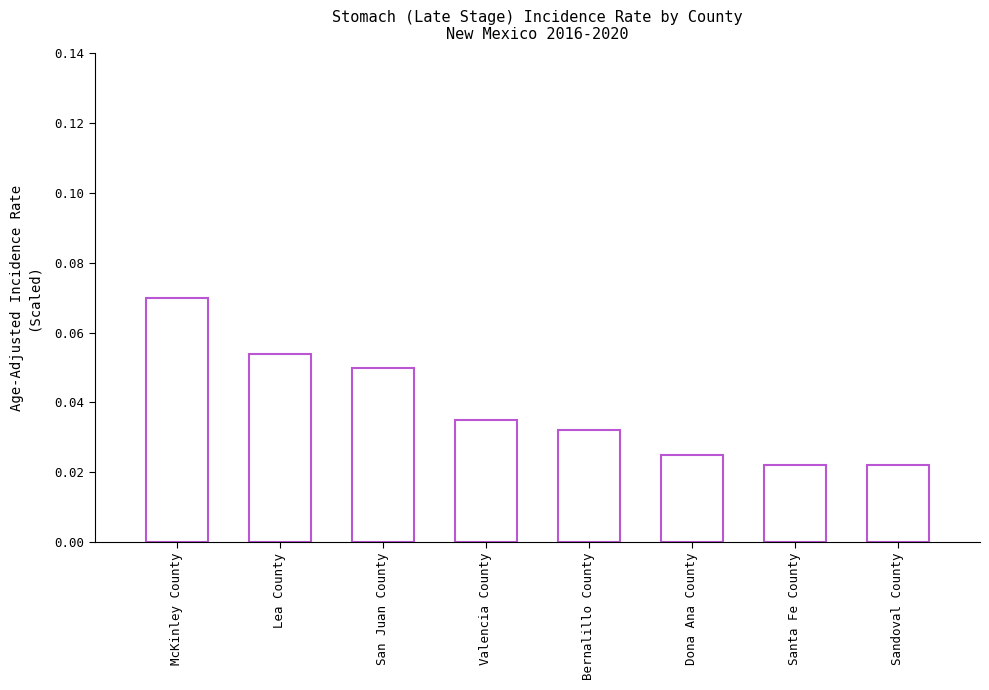

The chart shows a value of 0.0 at San Juan County. True or false?

False